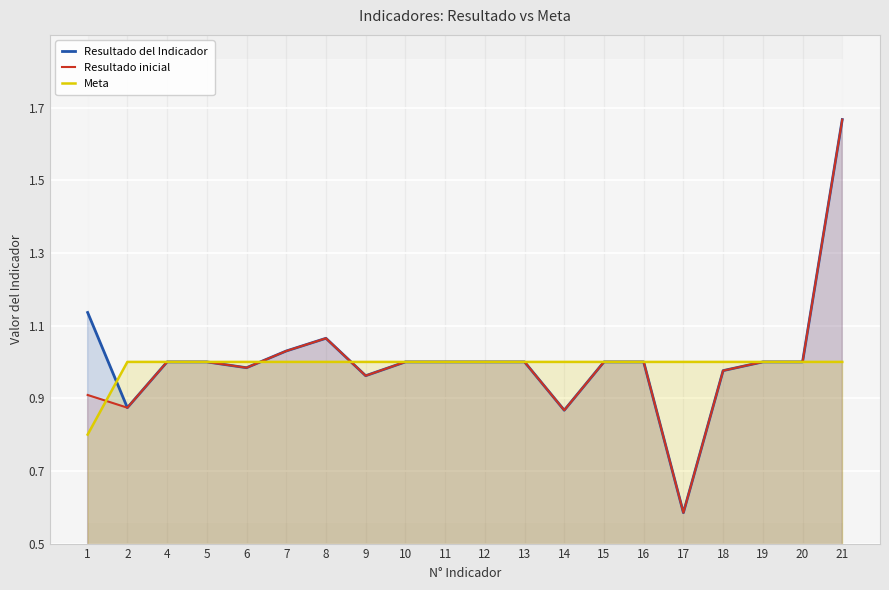

Reading right to left, list all the values displayed in this chart.

Resultado del Indicador: 21=1.7	20=1.0	19=1.0	18=1.0	17=0.6	16=1.0	15=1.0	14=0.9	13=1.0	12=1.0	11=1.0	10=1.0	9=1.0	8=1.1	7=1.0	6=1.0	5=1.0	4=1.0	2=0.9	1=1.1
Resultado inicial: 21=1.7	20=1.0	19=1.0	18=1.0	17=0.6	16=1.0	15=1.0	14=0.9	13=1.0	12=1.0	11=1.0	10=1.0	9=1.0	8=1.1	7=1.0	6=1.0	5=1.0	4=1.0	2=0.9	1=0.9
Meta: 21=1.0	20=1.0	19=1.0	18=1.0	17=1.0	16=1.0	15=1.0	14=1.0	13=1.0	12=1.0	11=1.0	10=1.0	9=1.0	8=1.0	7=1.0	6=1.0	5=1.0	4=1.0	2=1.0	1=0.8